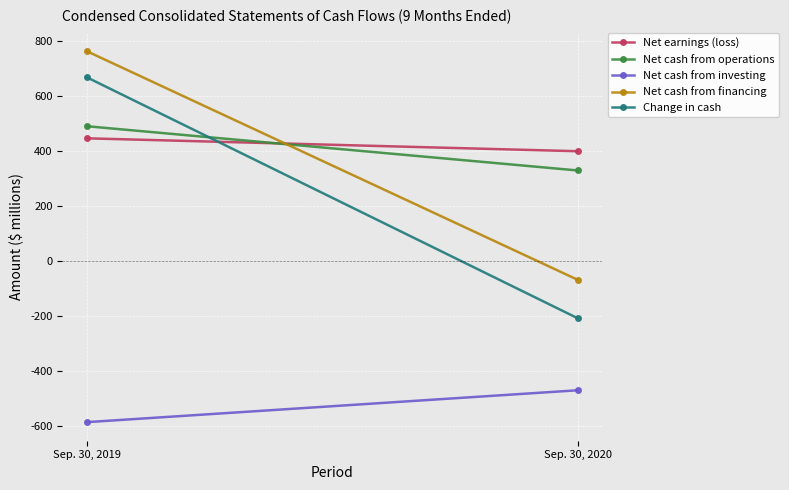

Count the Net cash from operations values in the range 330 to 491.

2